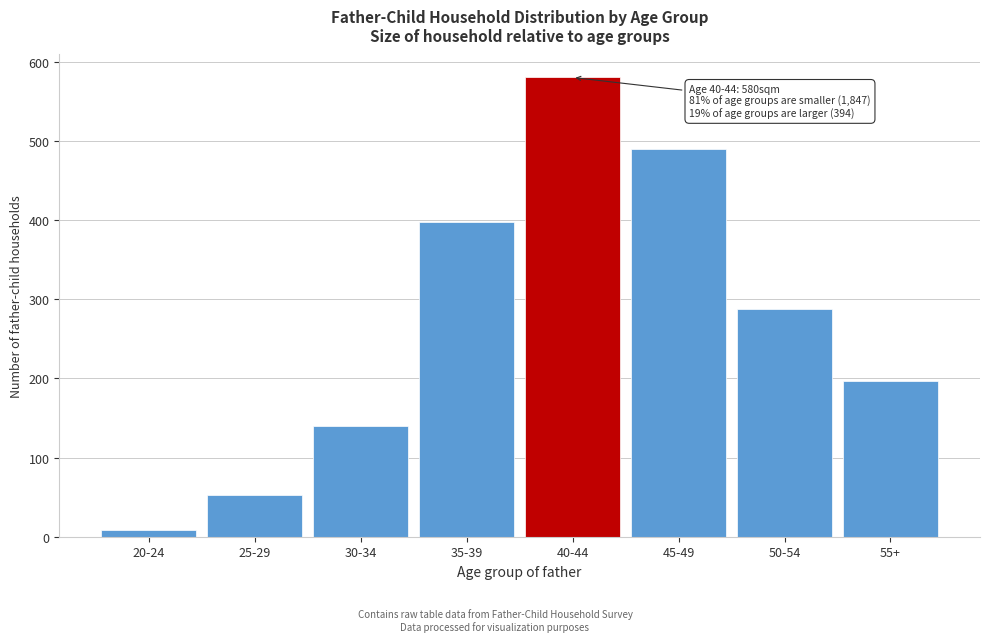

Reading right to left, list all the values displayed in this chart.

197	288	490	580	398	140	53	9